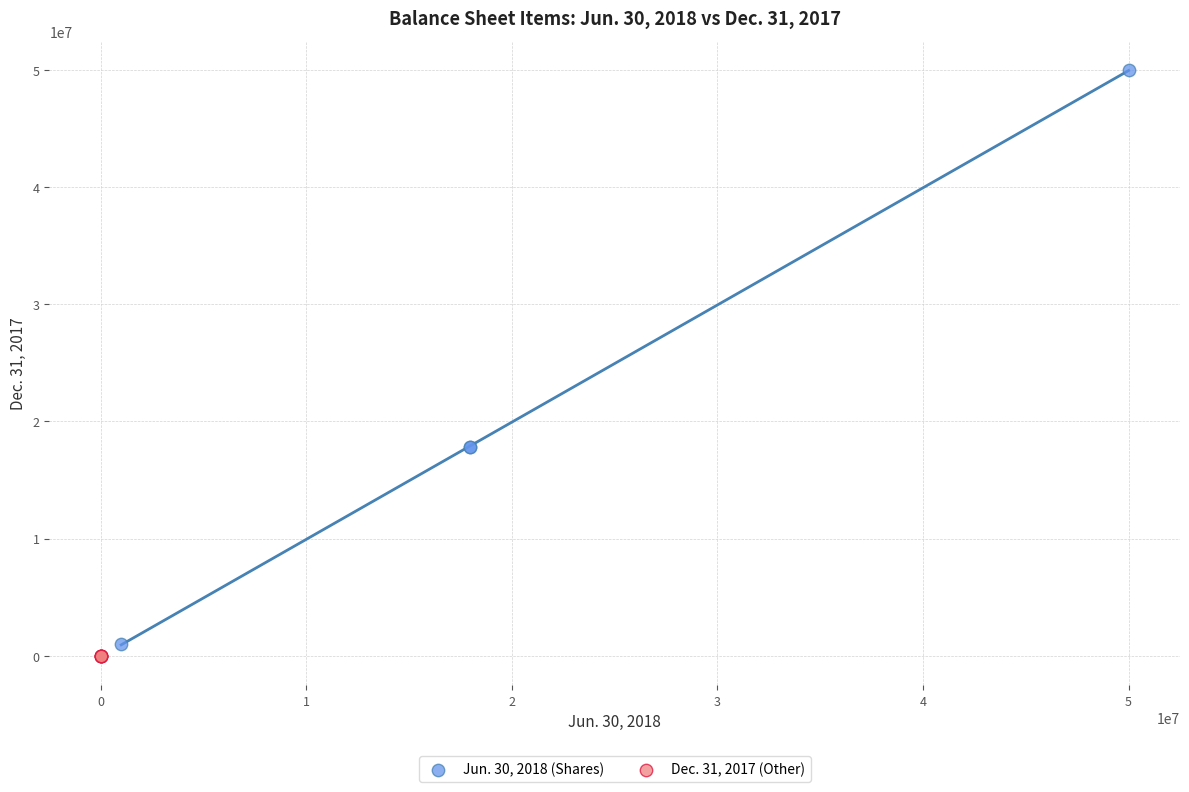

Which series has the widest spread of Y values?

Jun. 30, 2018 (Shares)